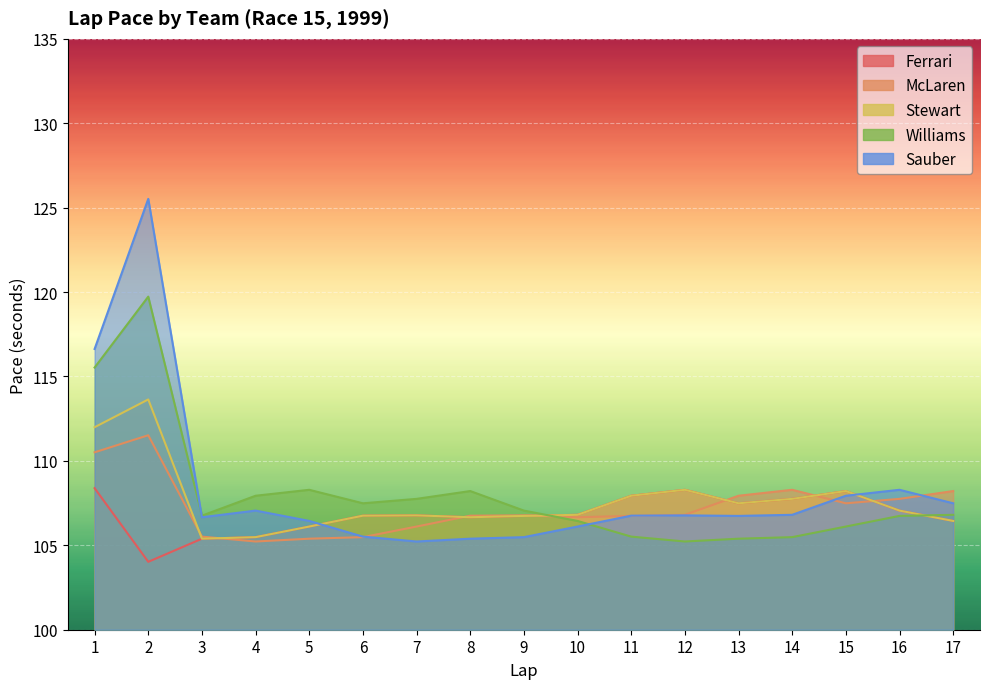

What value does the Williams series have at 3?

106.8